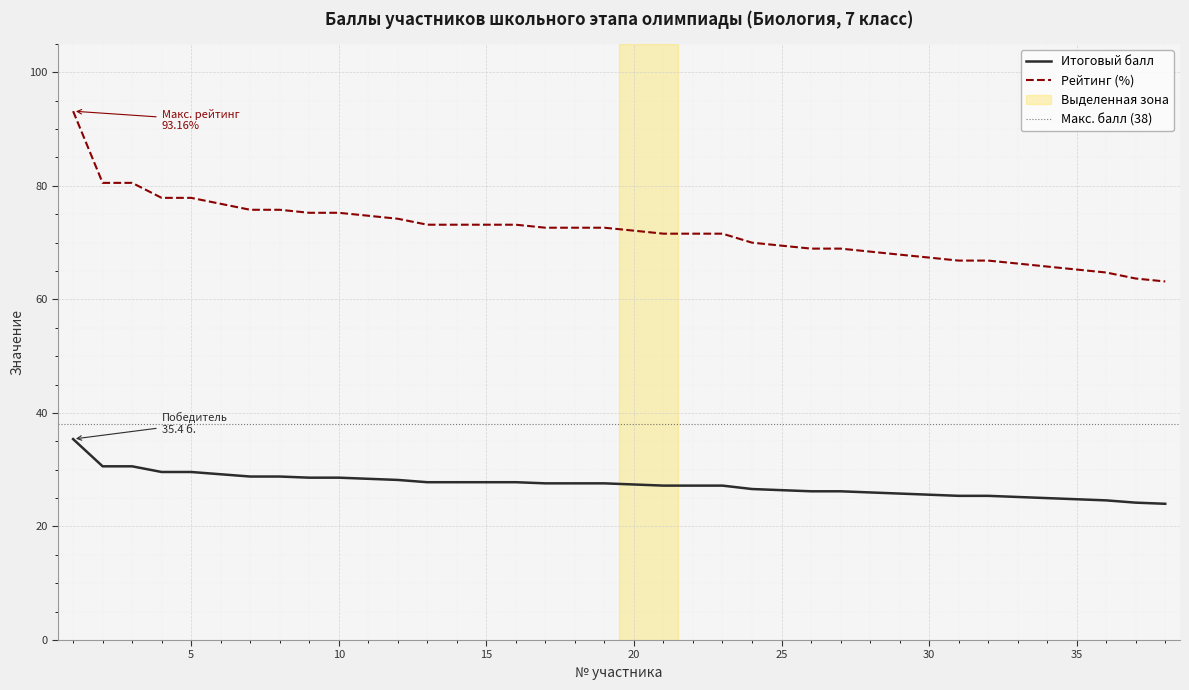

How many lines are shown in the chart?

2